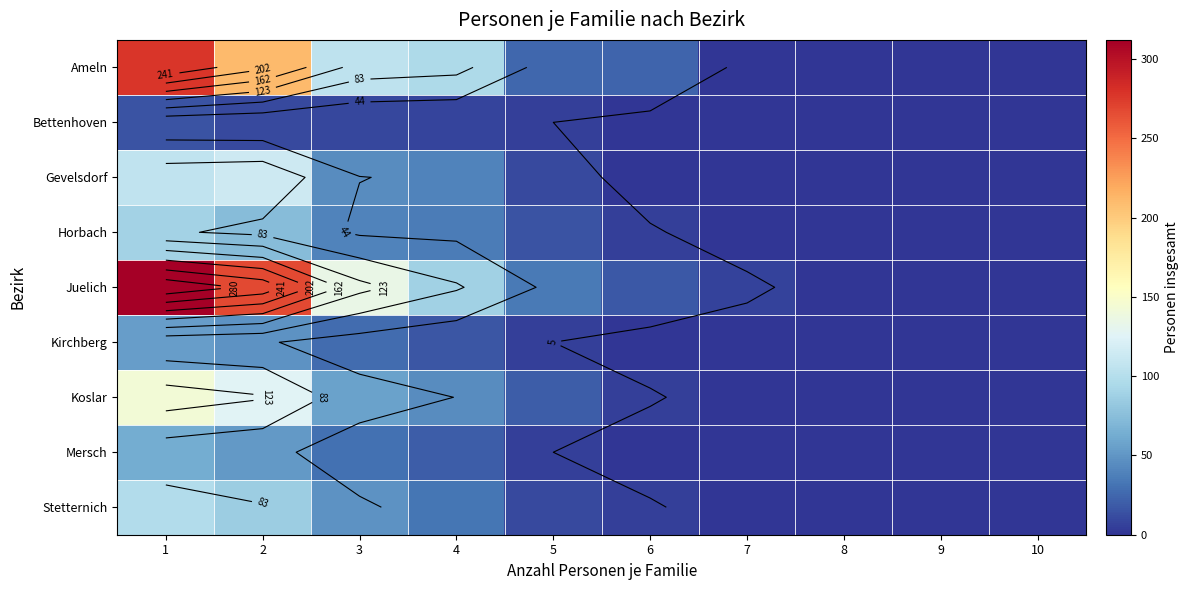

True or false: Gevelsdorf has a value of 0 at 6.

True